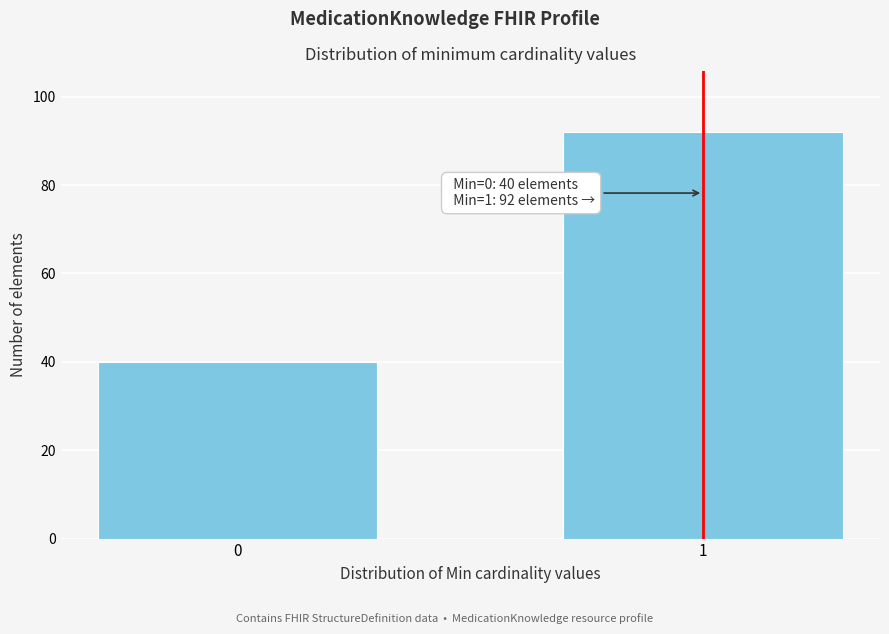

Reading right to left, what are all the values shown in this chart?

1=92	0=40